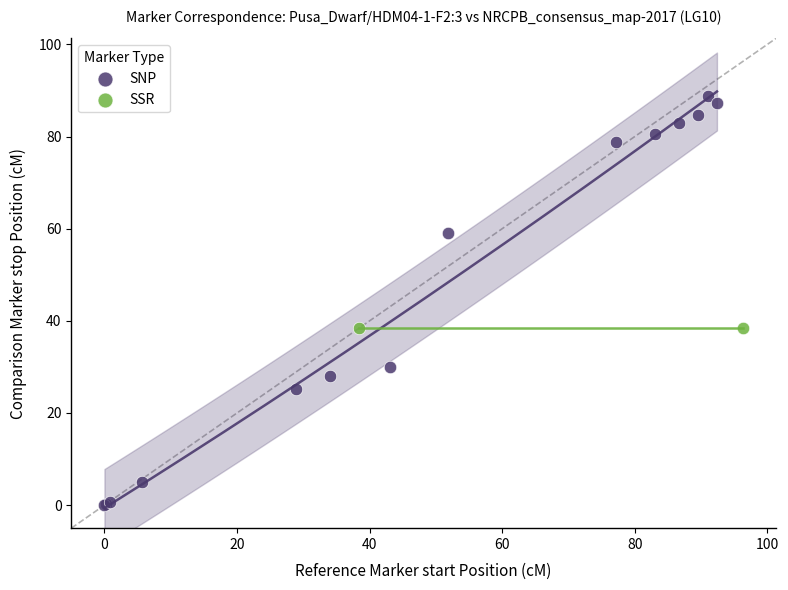

What are all the series names shown in the legend?

SNP, SSR